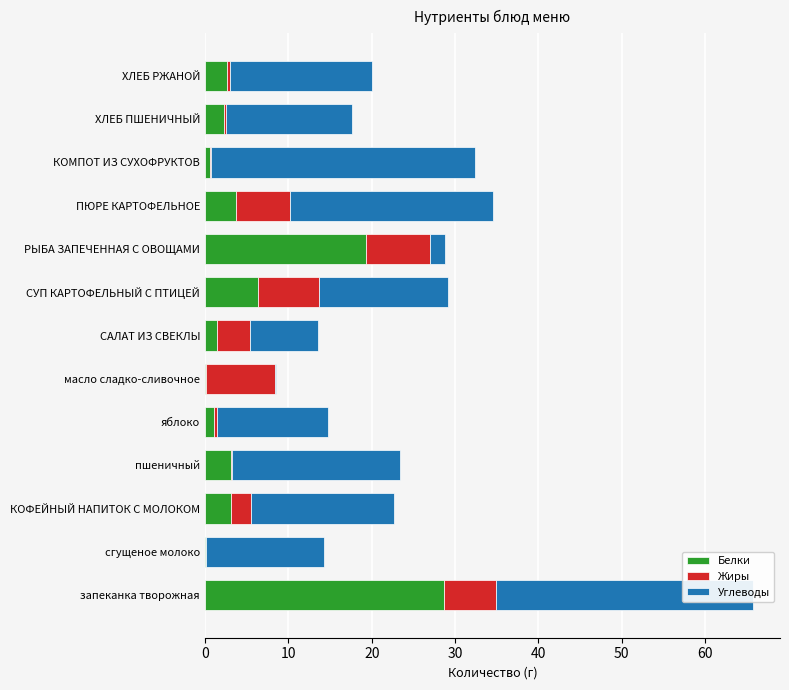

What is the sum of all Белки values?

72.5